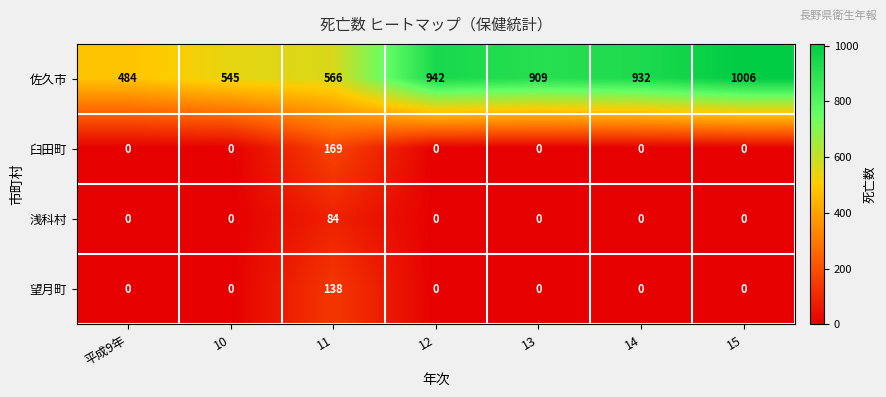

Reading left to right, what are all the values shown in this chart?

佐久市: 484	545	566	942	909	932	1006
臼田町: 0	0	169	0	0	0	0
浅科村: 0	0	84	0	0	0	0
望月町: 0	0	138	0	0	0	0